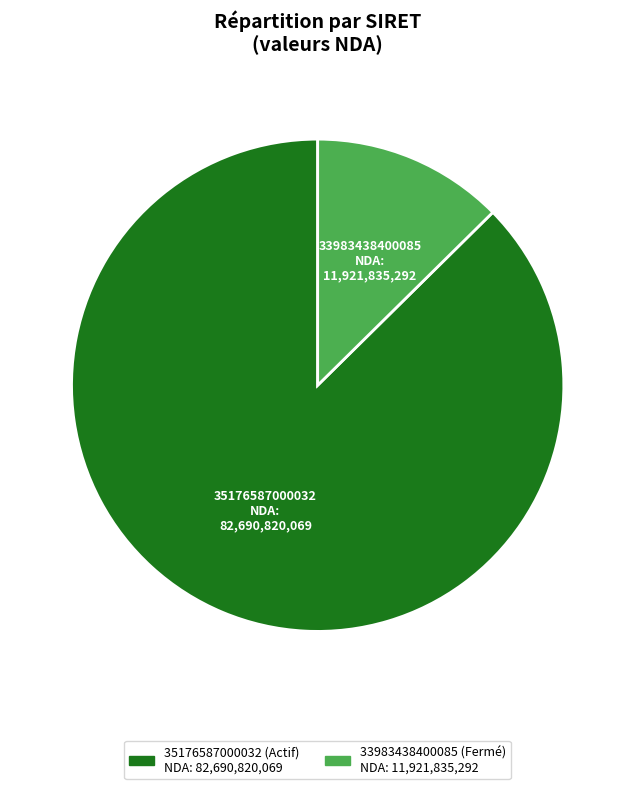

True or false: 33983438400085 (Fermé) accounts for 13% of the total.

True